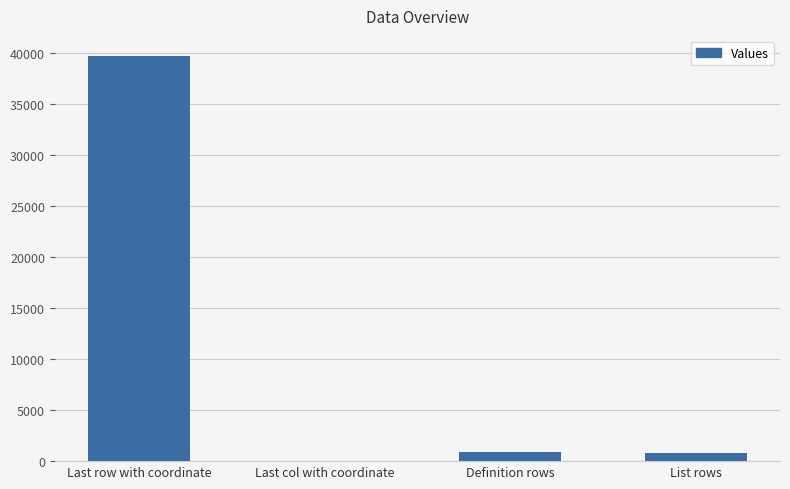

Which has a higher value, Last row with coordinate or Definition rows?

Last row with coordinate